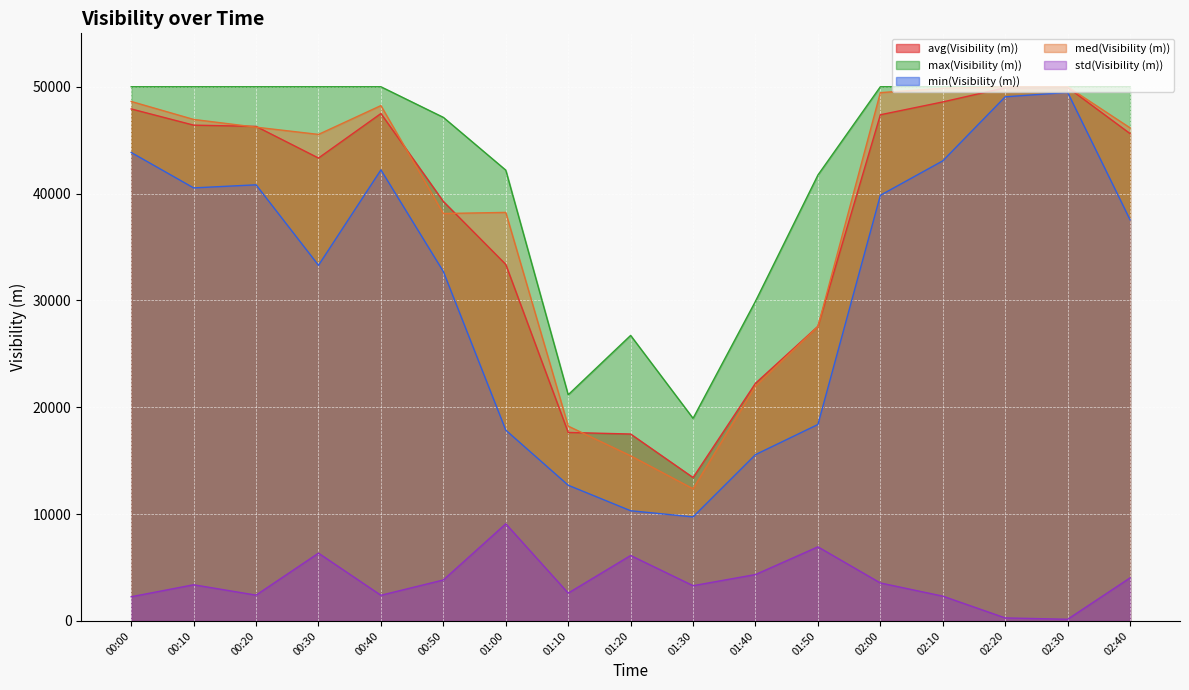

True or false: max(Visibility (m)) and med(Visibility (m)) cross at least once.

False